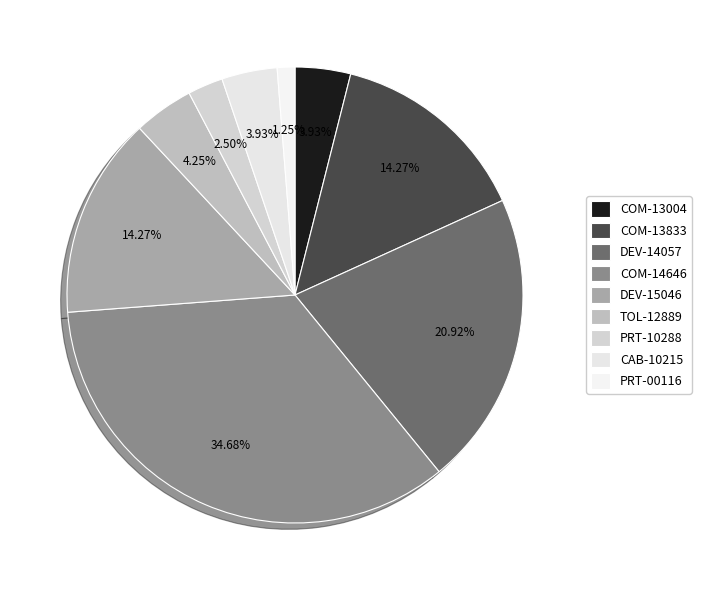

How many segments does this pie chart have?

9